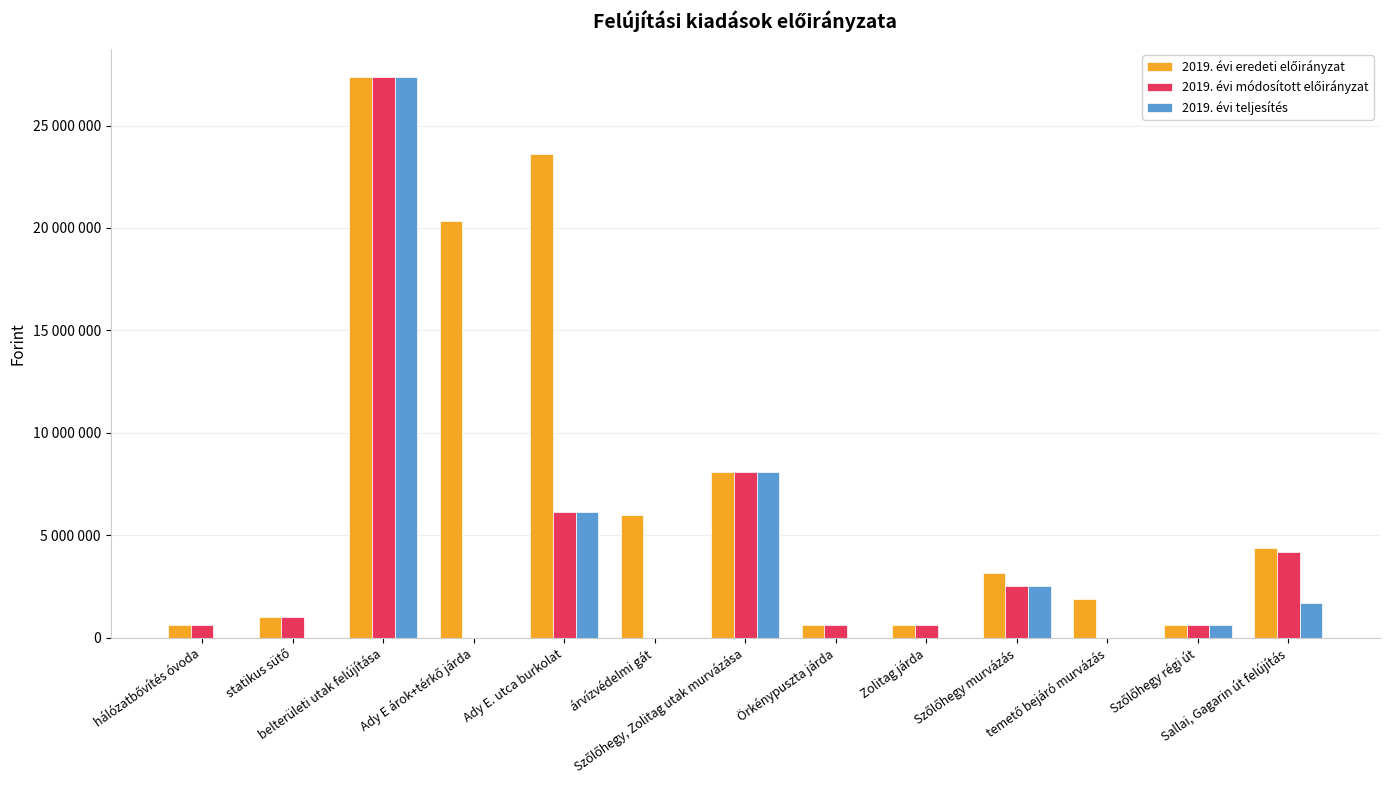

List the series in order of their peak value, highest first.

2019. évi eredeti előirányzat, 2019. évi módosított előirányzat, 2019. évi teljesítés